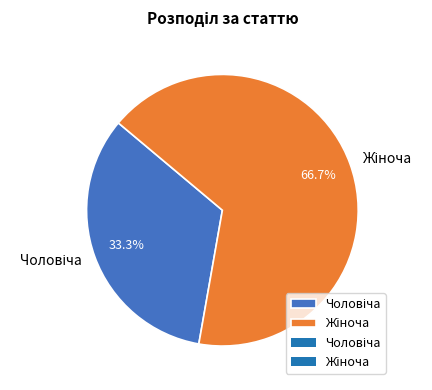

Is there a majority slice in this chart?

Yes